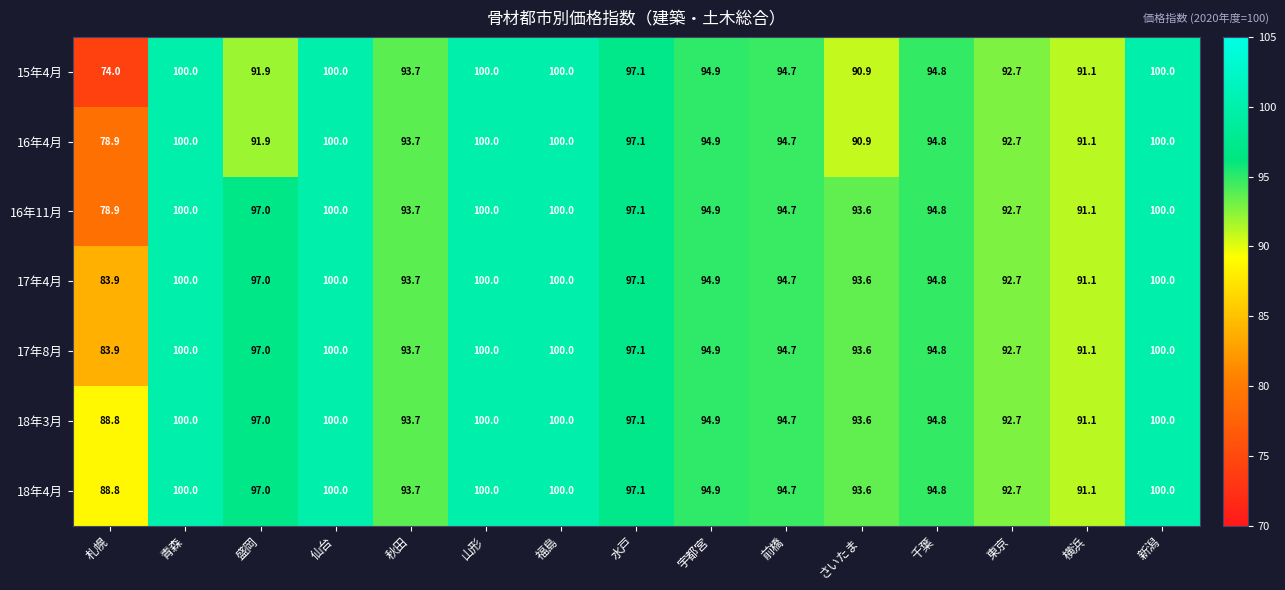

What is the total value across all series at 前橋?

662.9